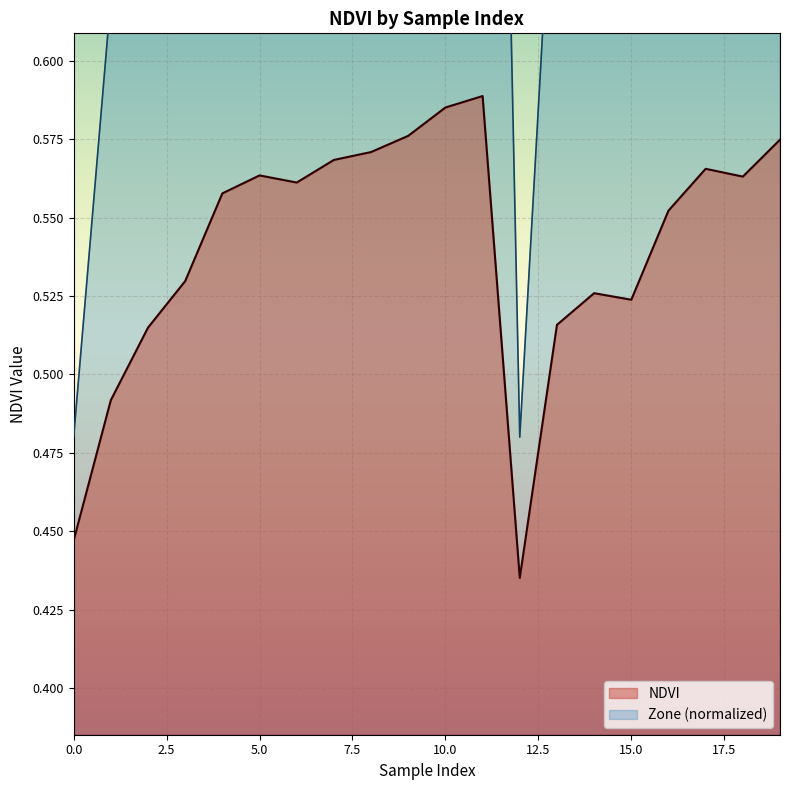

What is the maximum value shown in the chart?

0.6